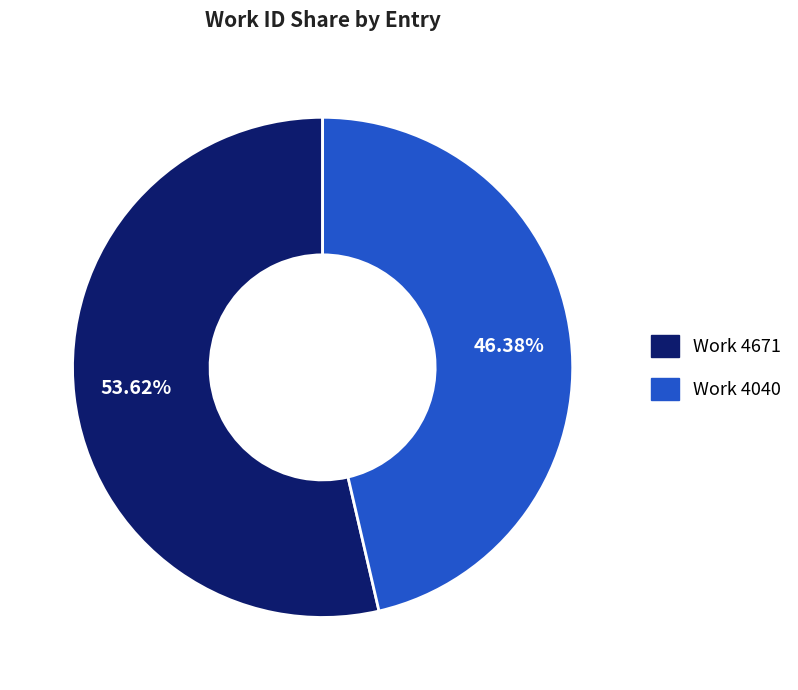

To the nearest percent, what portion does Work 4671 represent?

54%